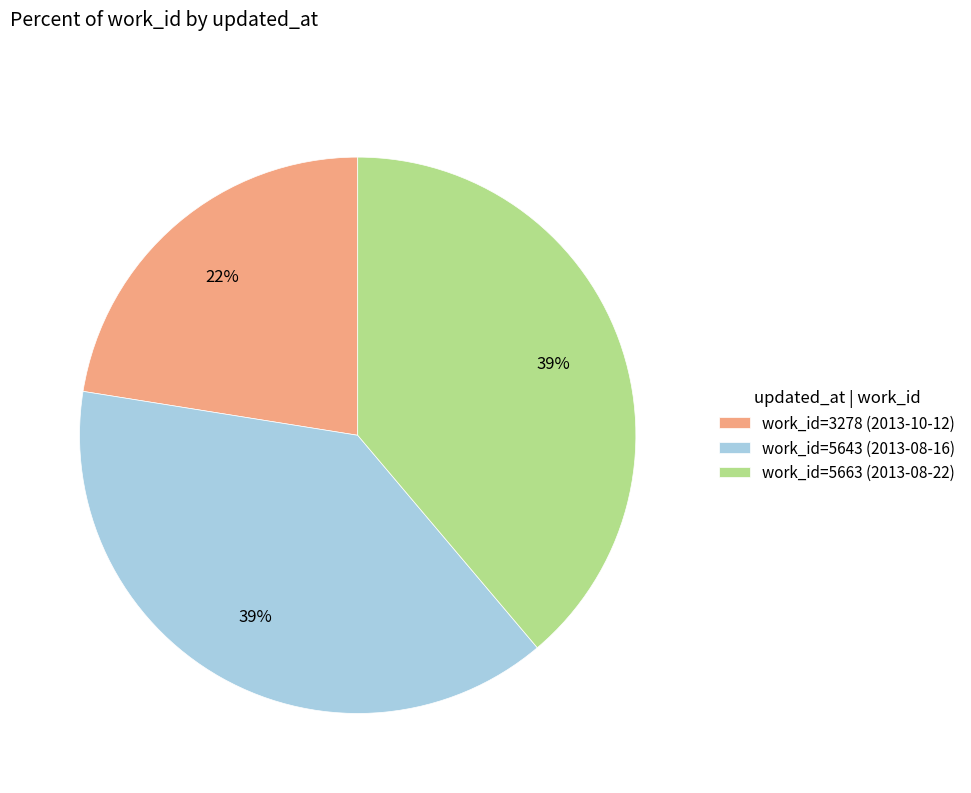

How many slices are in this pie chart?

3